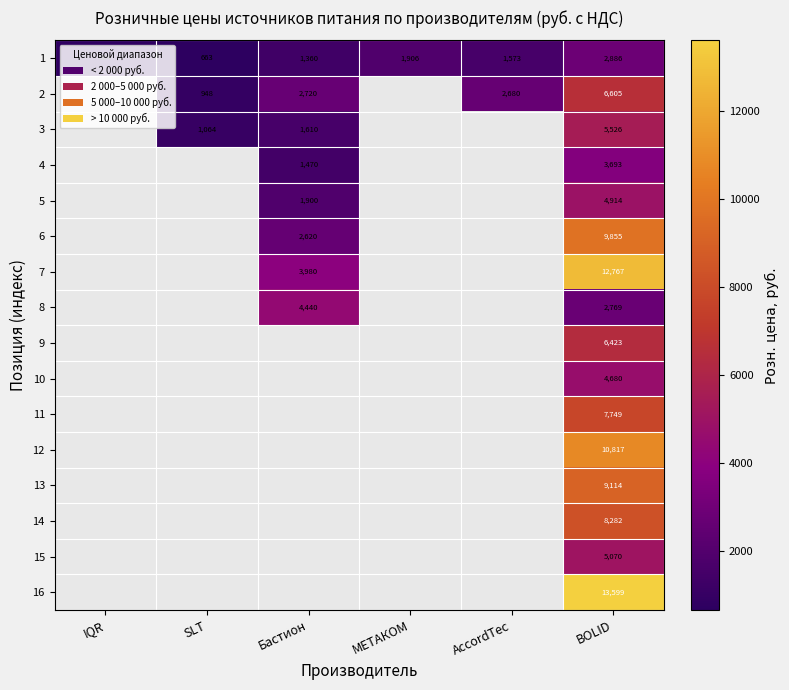

At how many categories does at least one series exceed 2725?

2